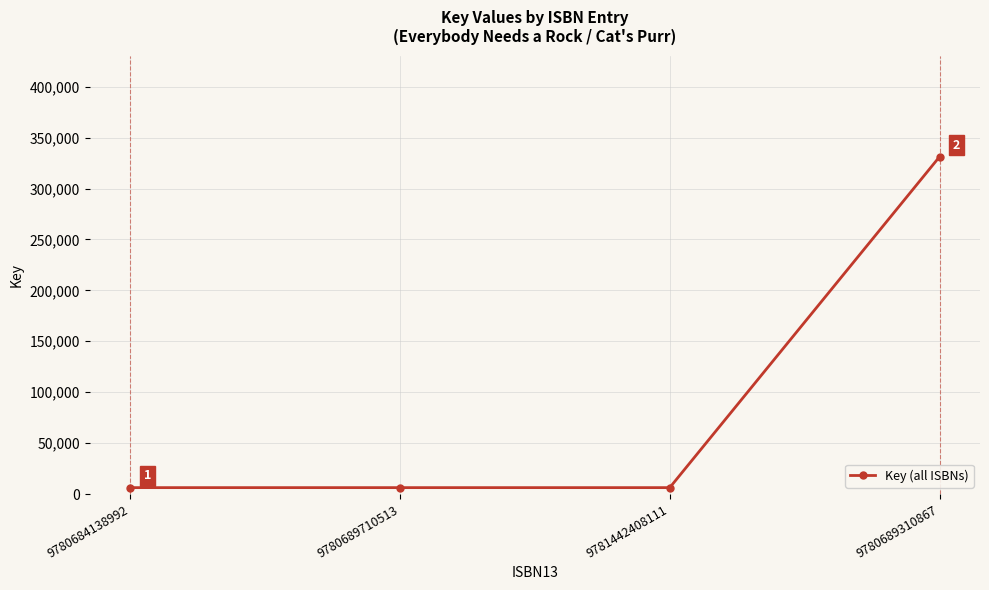

What is the sum of all values?

350180